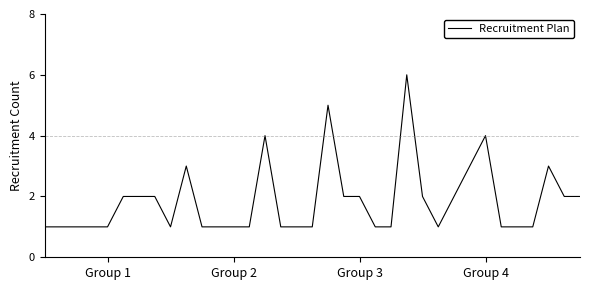

What is the maximum value shown in the chart?

6